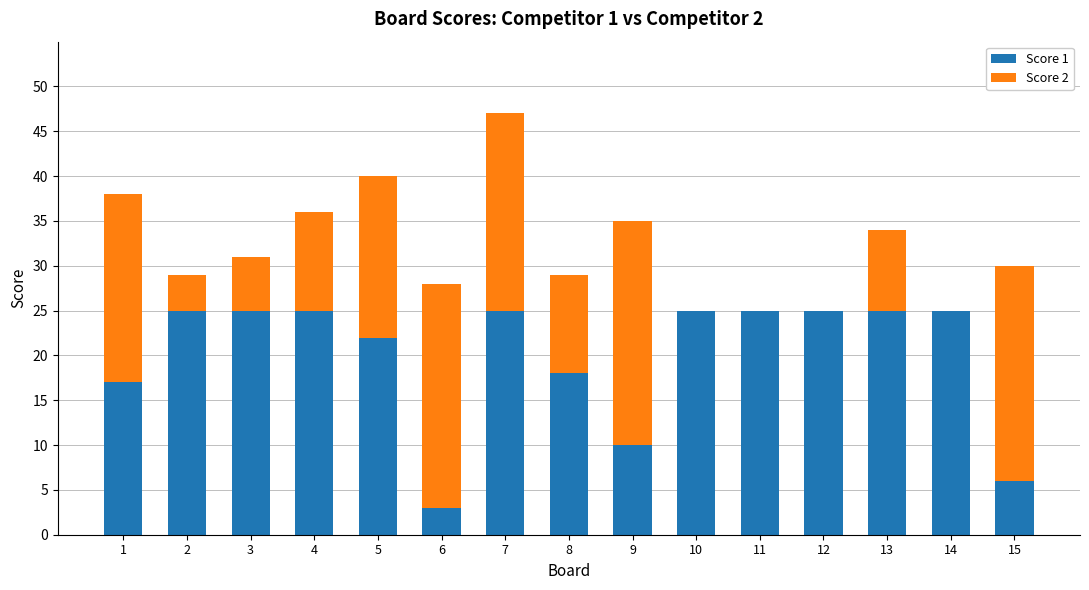

What is the total value across all series at 3?

31